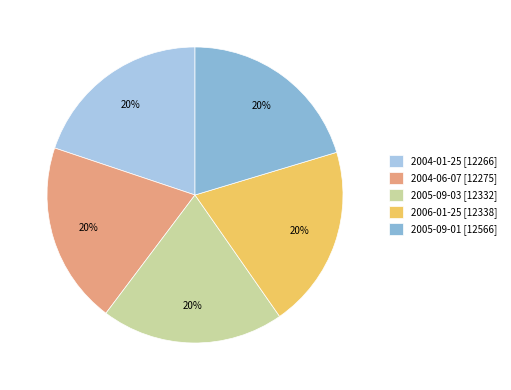

Is it true that 2004-06-07 is 20% of the pie?

True